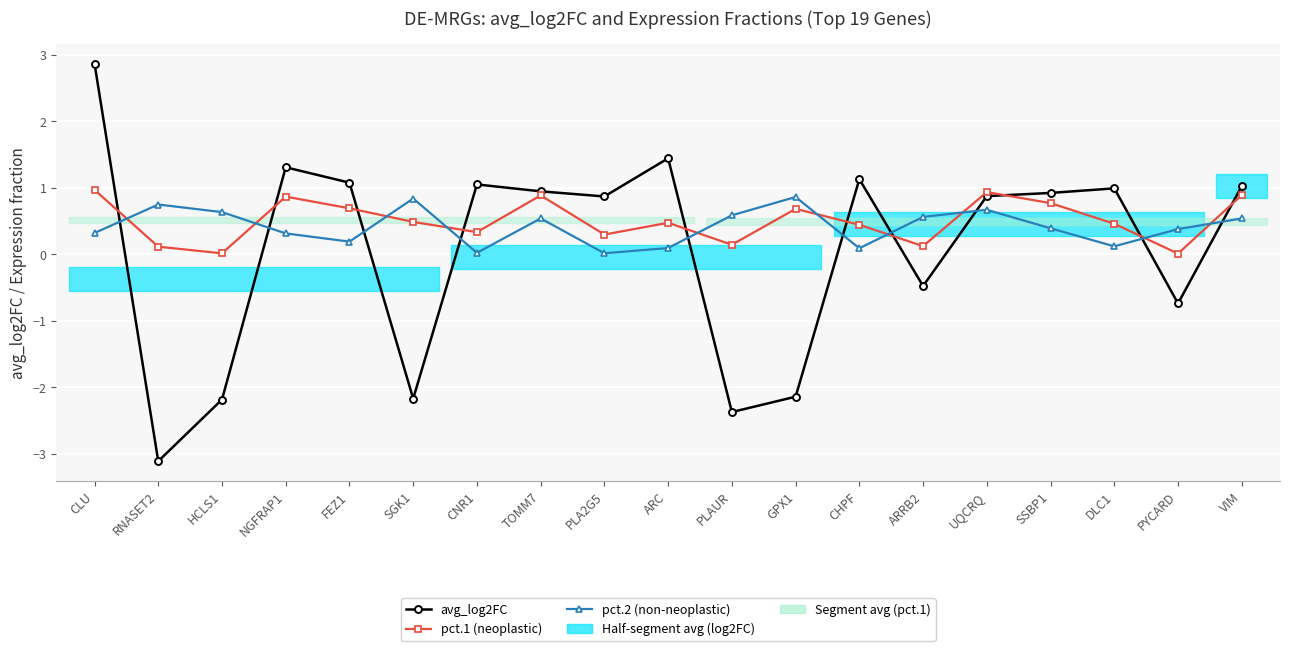

True or false: pct.1 (neoplastic) and avg_log2FC cross at least once.

True